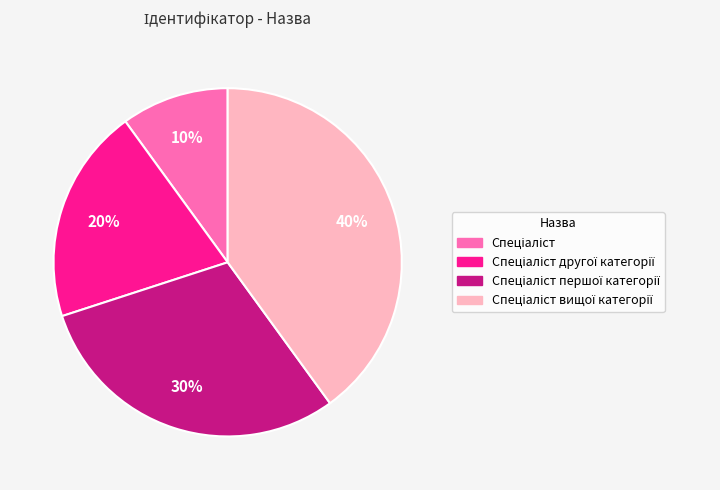

Is there a majority slice in this chart?

No